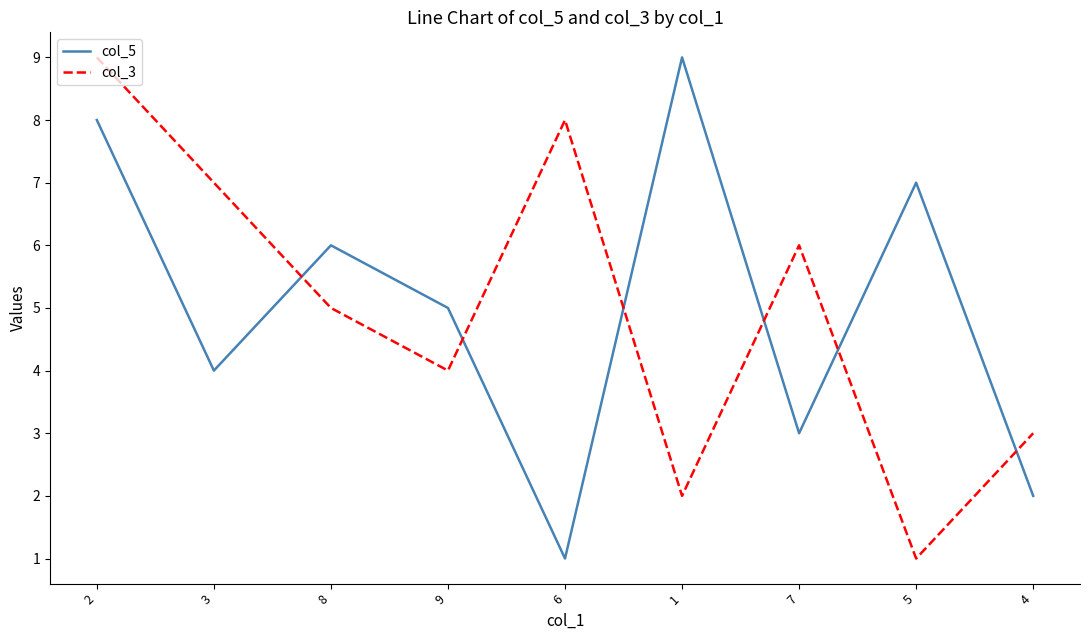

How many series are shown in this chart?

2